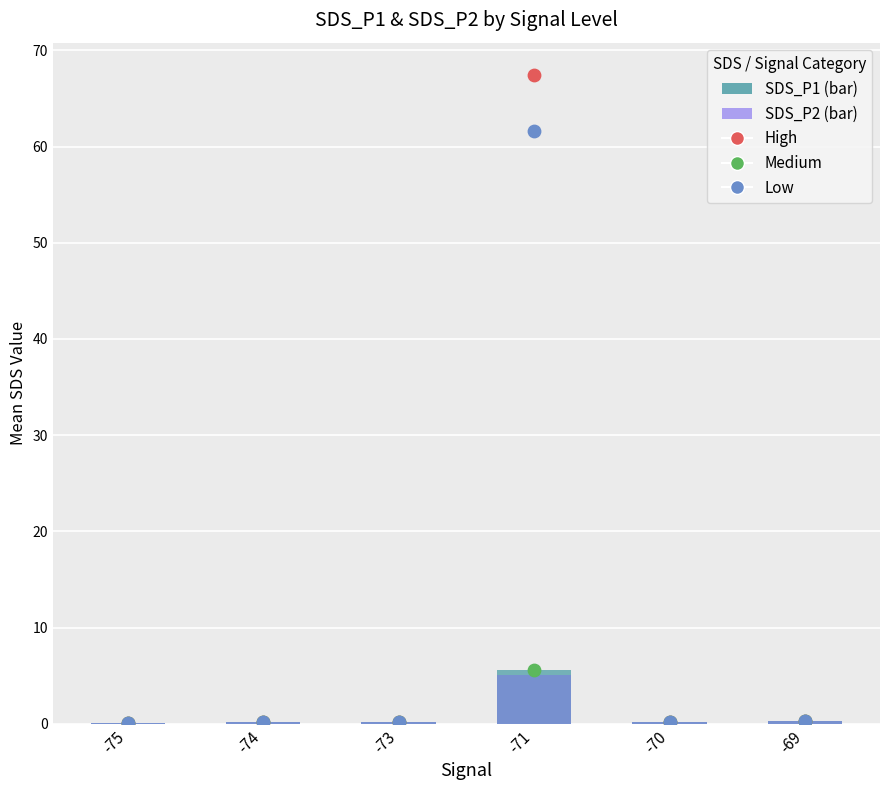

Which series has the largest total across all categories?

High